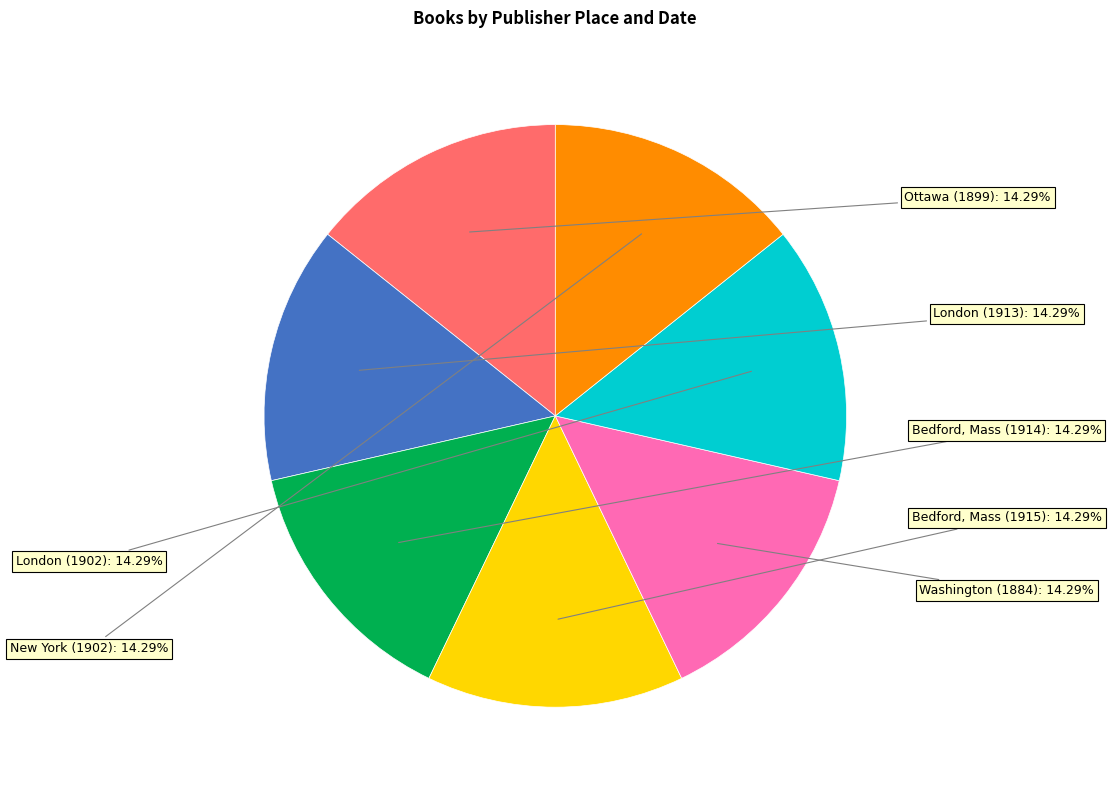

Is it true that Ottawa (1899) is 1% of the pie?

False